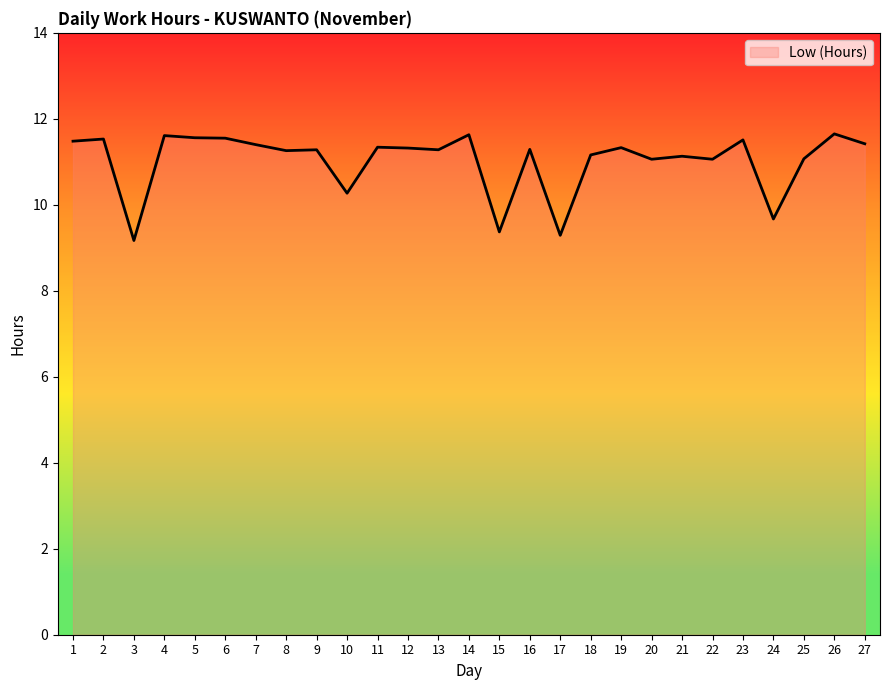

True or false: the data shows 16.1 at 13.

False